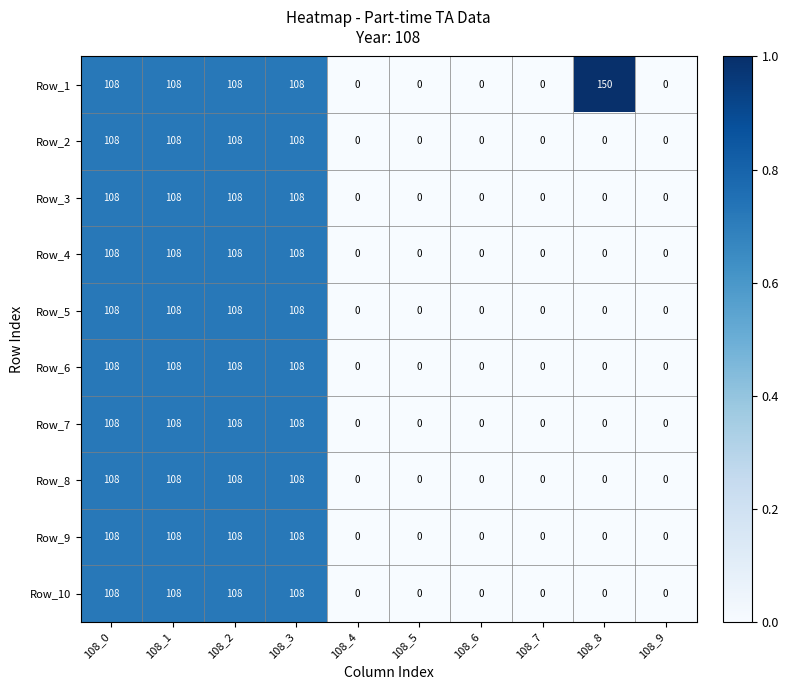

What is the maximum value shown in the chart?

150